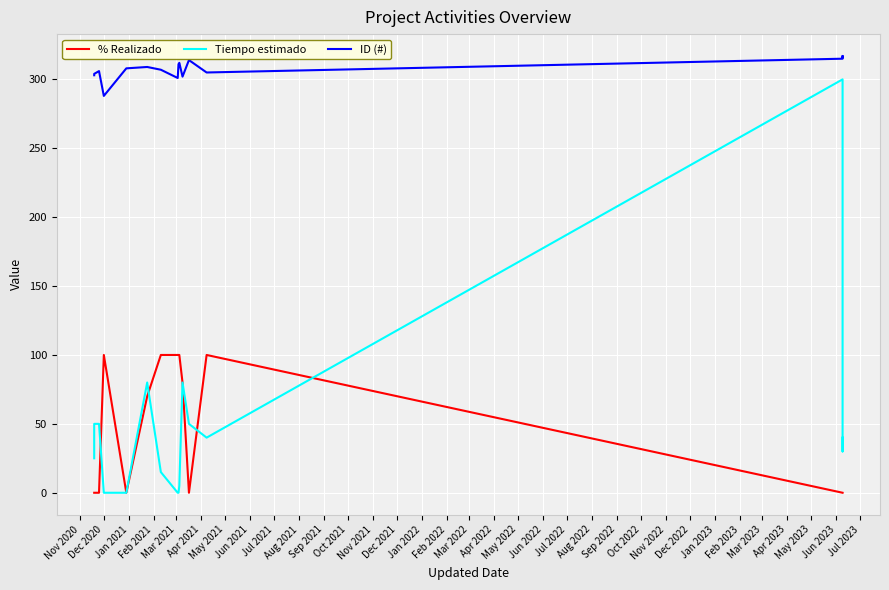

How many lines are shown in the chart?

3